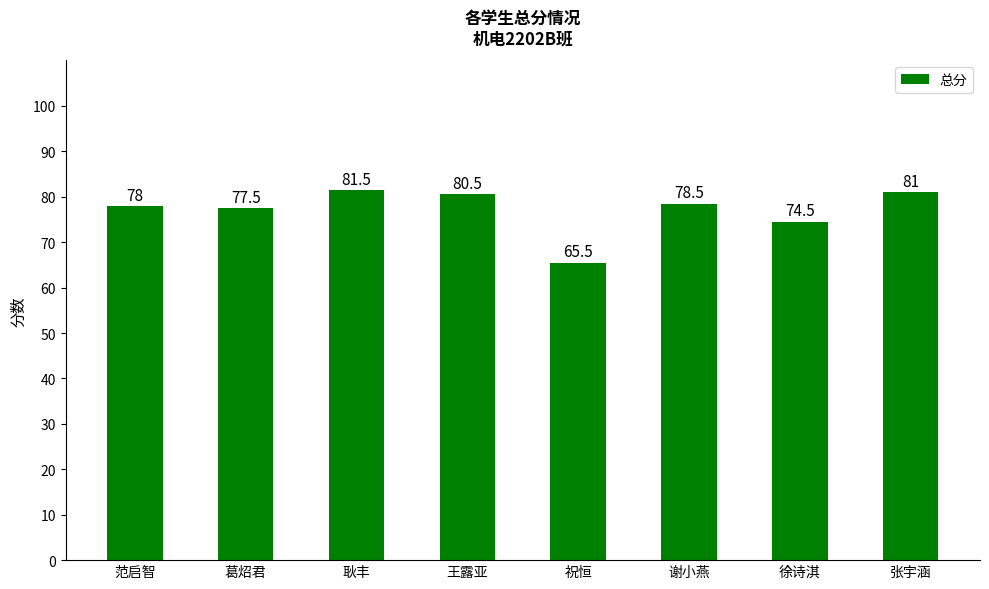

Reading left to right, list all the values displayed in this chart.

范启智=78.0	葛炤君=77.5	耿丰=81.5	王露亚=80.5	祝恒=65.5	谢小燕=78.5	徐诗淇=74.5	张宇涵=81.0